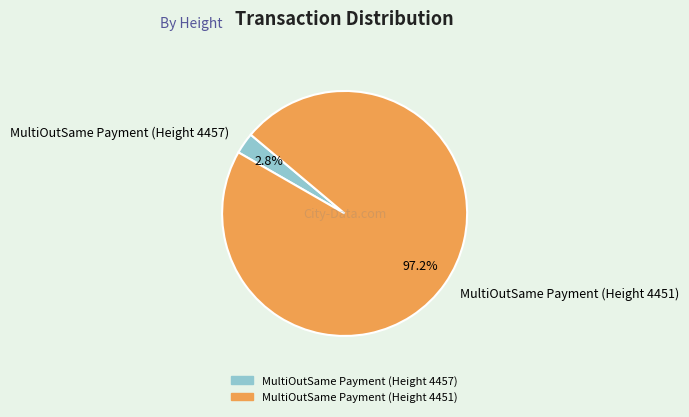

True or false: MultiOutSame Payment (Height 4451) accounts for 97% of the total.

True